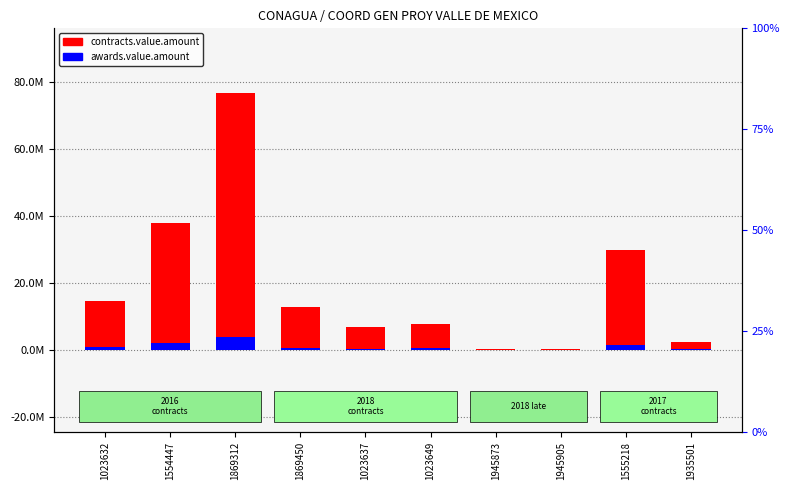

What is the difference between the highest and lowest values at 1554447?

35914695.5